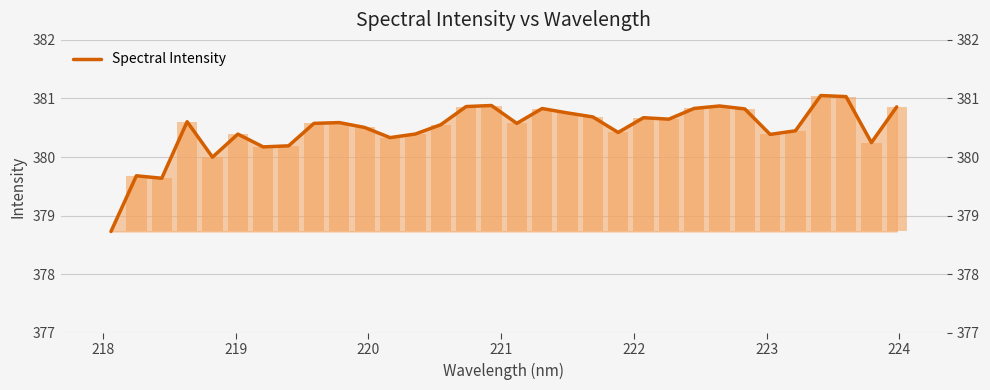

What is the average value?

380.5